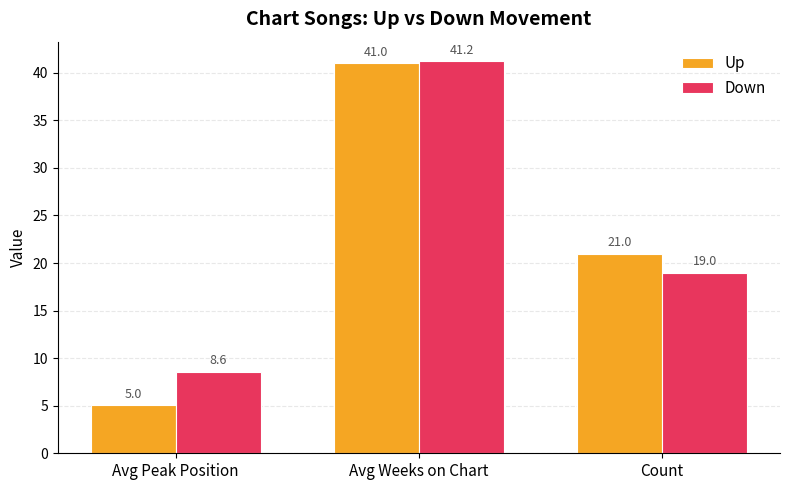

How many groups of bars are there?

3